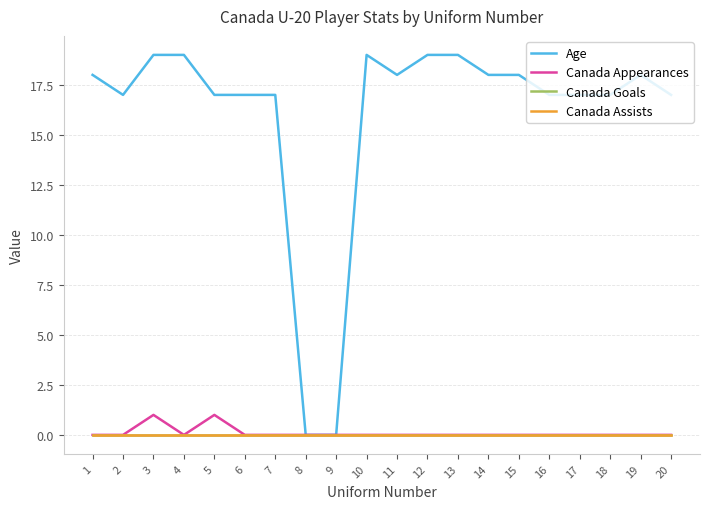

True or false: Canada Goals has a value of 0 at 20.

True